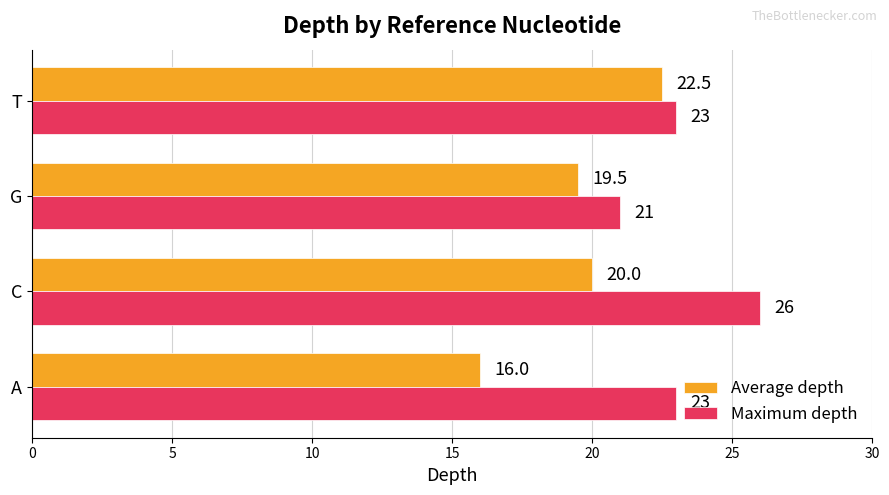

Is it true that Maximum depth equals 35.0 at C?

False